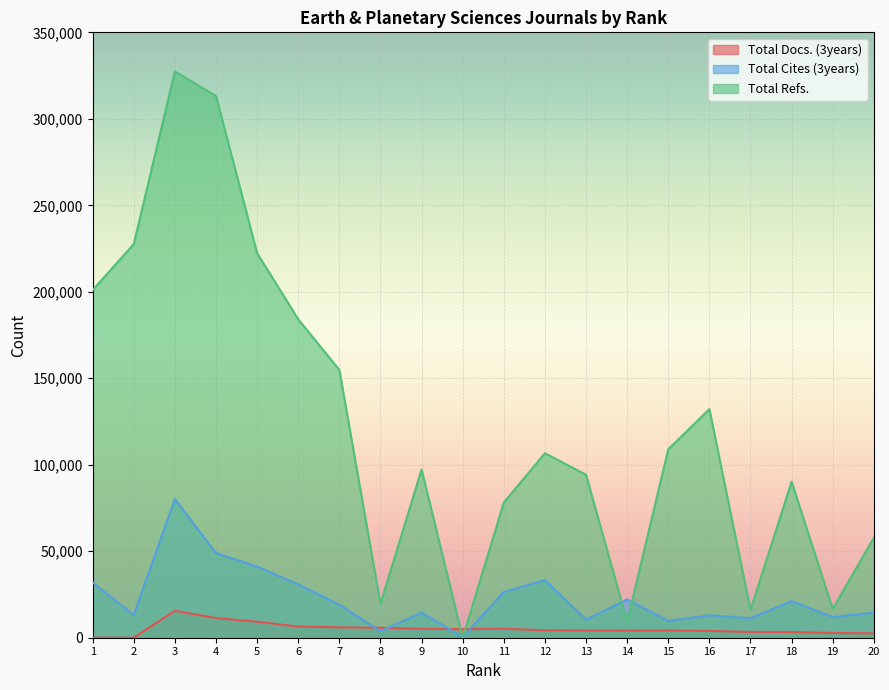

At how many categories does at least one series exceed 141152?

7